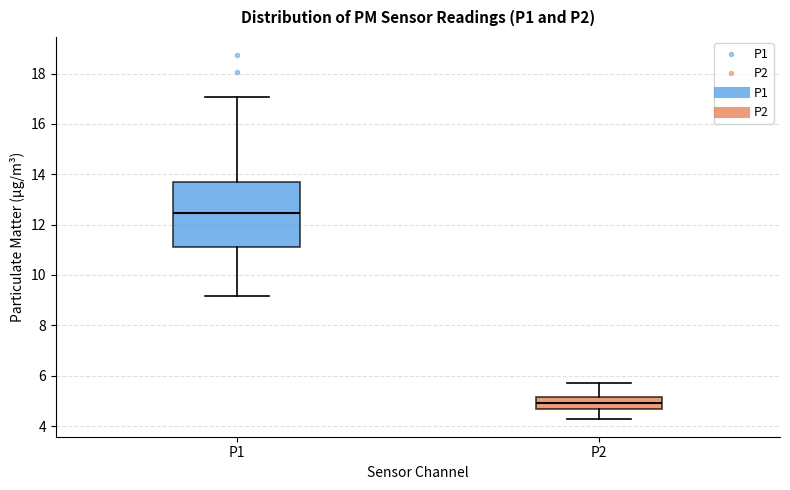

Which box has the highest median line?

P1